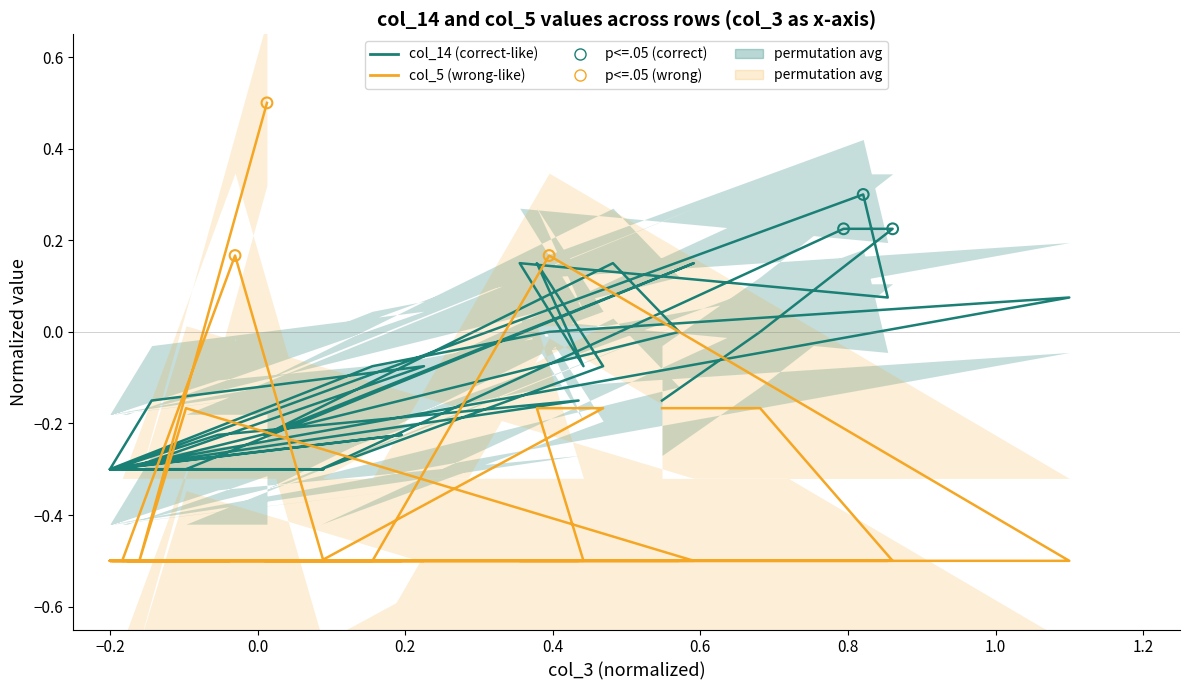

Which series contains the lowest Y value?

col_5 (wrong-like)